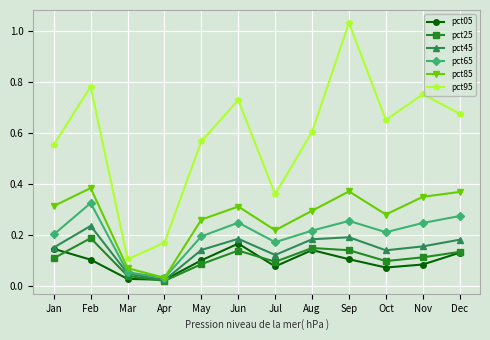

Is it true that pct25 equals 0.1 at May?

True